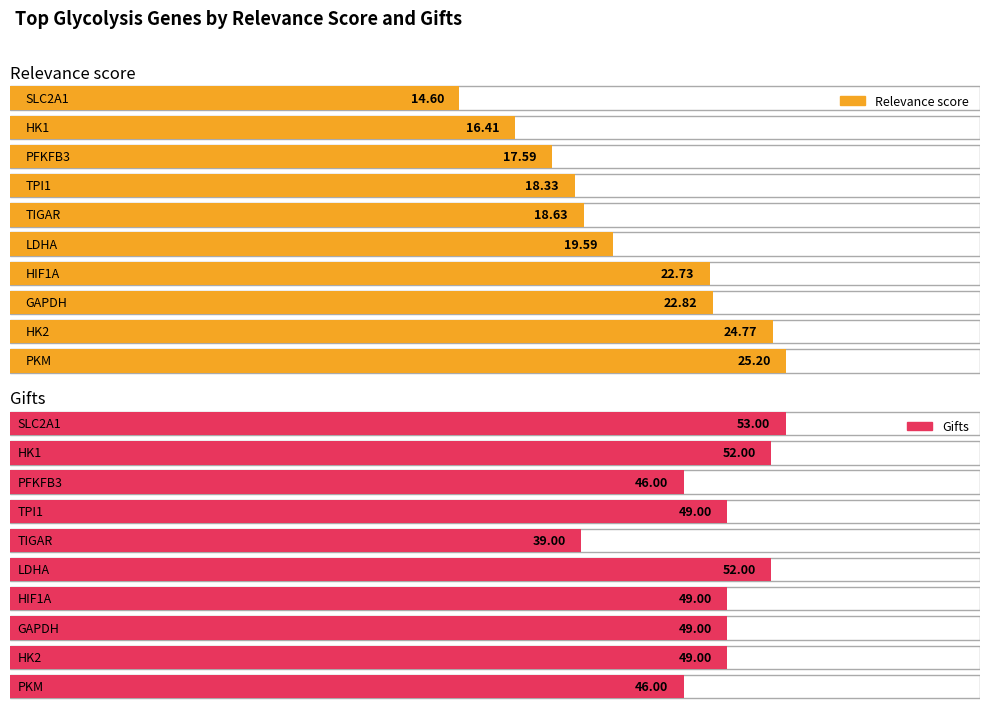

What is the spread (max minus min) of values at PFKFB3?

28.4